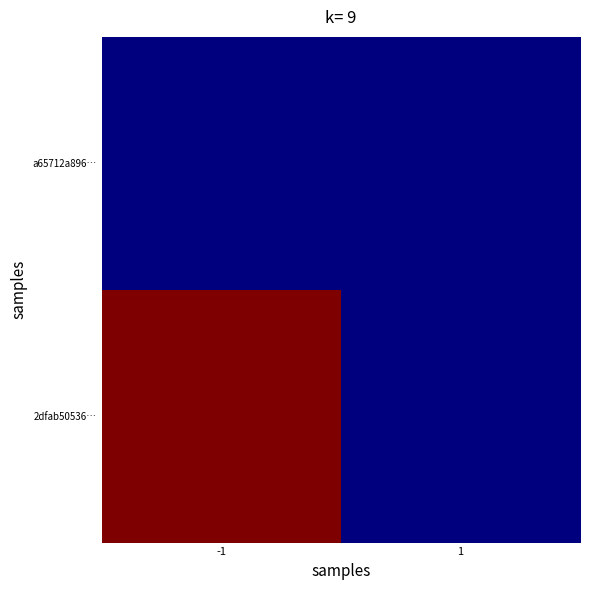

Which category has the highest value across all series?

-1